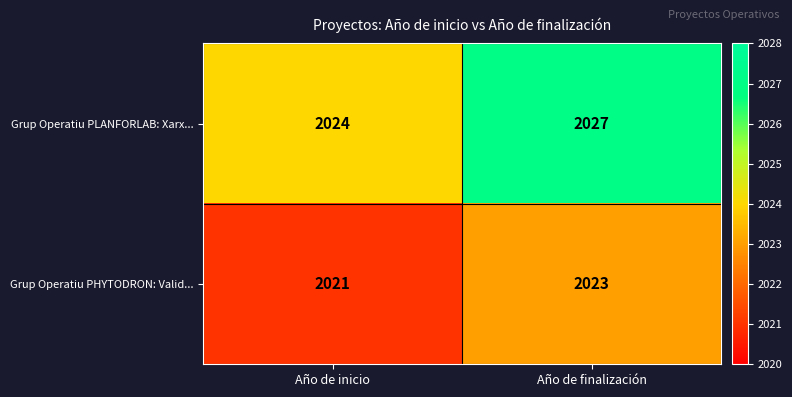

Reading left to right, what are all the values shown in this chart?

Grup Operatiu PLANFORLAB: Xarx...: 2024	2027
Grup Operatiu PHYTODRON: Valid...: 2021	2023